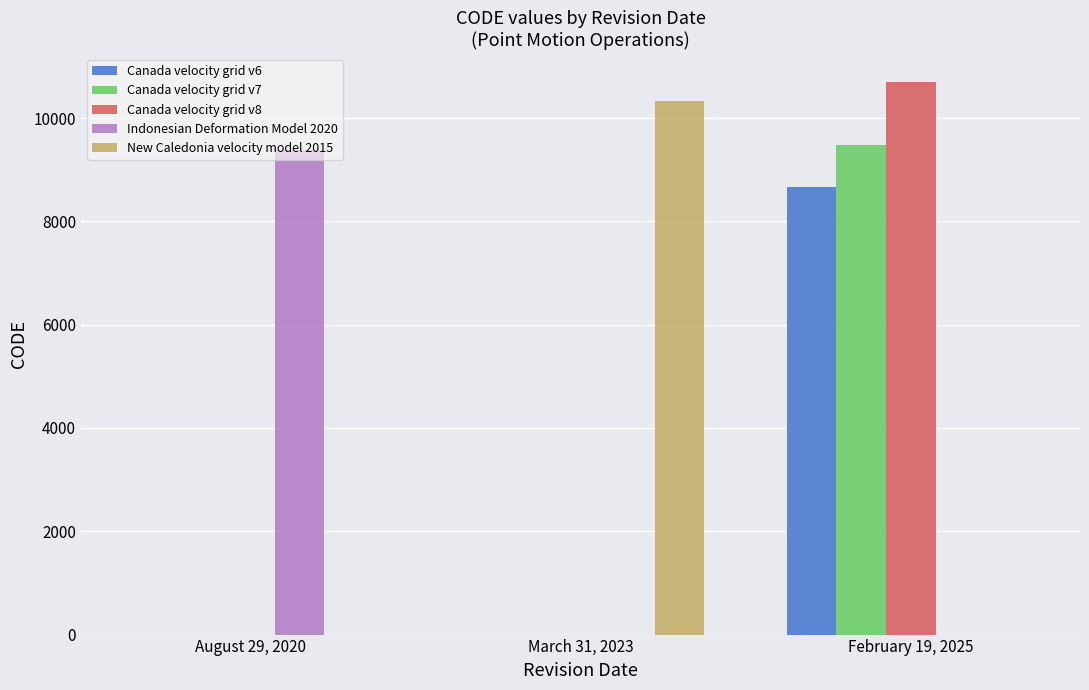

What is the total value across all series at February 19, 2025?

28866